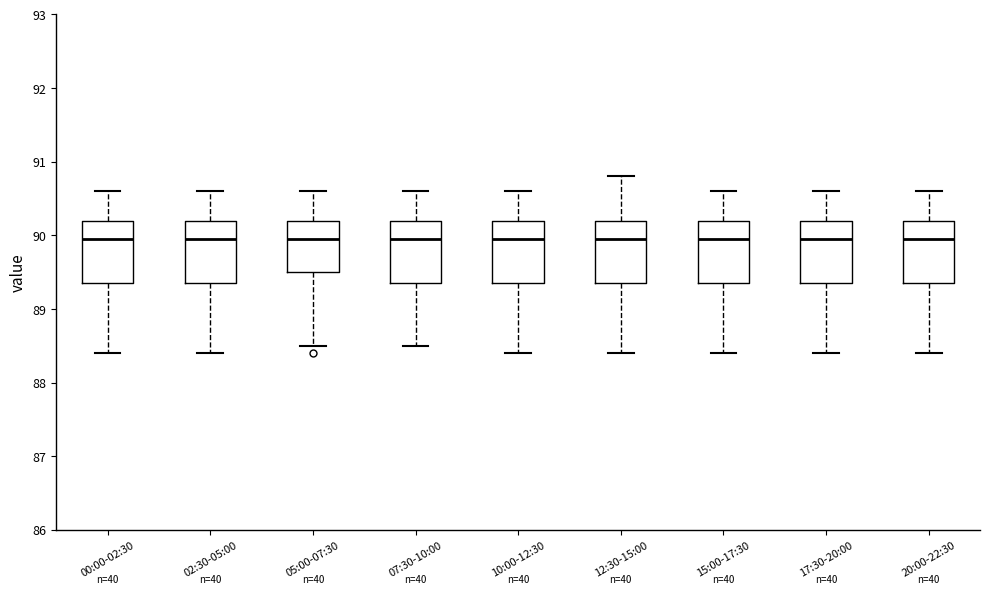

Reading left to right, read every box against the y-axis: the position of its median line, the range the box covers, and the ends of its whiskers. The values are not printed on the chart, so give them approximately, as read against the axis.

00:00-02:30: median 90.0, box 89.4 to 90.2, whiskers 88.4 to 90.6
02:30-05:00: median 90.0, box 89.4 to 90.2, whiskers 88.4 to 90.6
05:00-07:30: median 90.0, box 89.5 to 90.2, whiskers 88.5 to 90.6
07:30-10:00: median 90.0, box 89.4 to 90.2, whiskers 88.5 to 90.6
10:00-12:30: median 90.0, box 89.4 to 90.2, whiskers 88.4 to 90.6
12:30-15:00: median 90.0, box 89.4 to 90.2, whiskers 88.4 to 90.8
15:00-17:30: median 90.0, box 89.4 to 90.2, whiskers 88.4 to 90.6
17:30-20:00: median 90.0, box 89.4 to 90.2, whiskers 88.4 to 90.6
20:00-22:30: median 90.0, box 89.4 to 90.2, whiskers 88.4 to 90.6